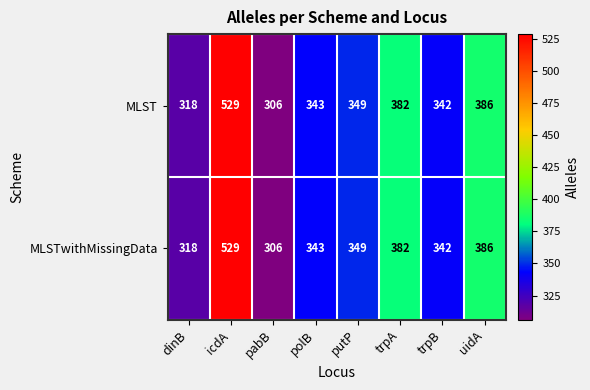

Reading right to left, list all the values displayed in this chart.

MLST: 386	342	382	349	343	306	529	318
MLSTwithMissingData: 386	342	382	349	343	306	529	318